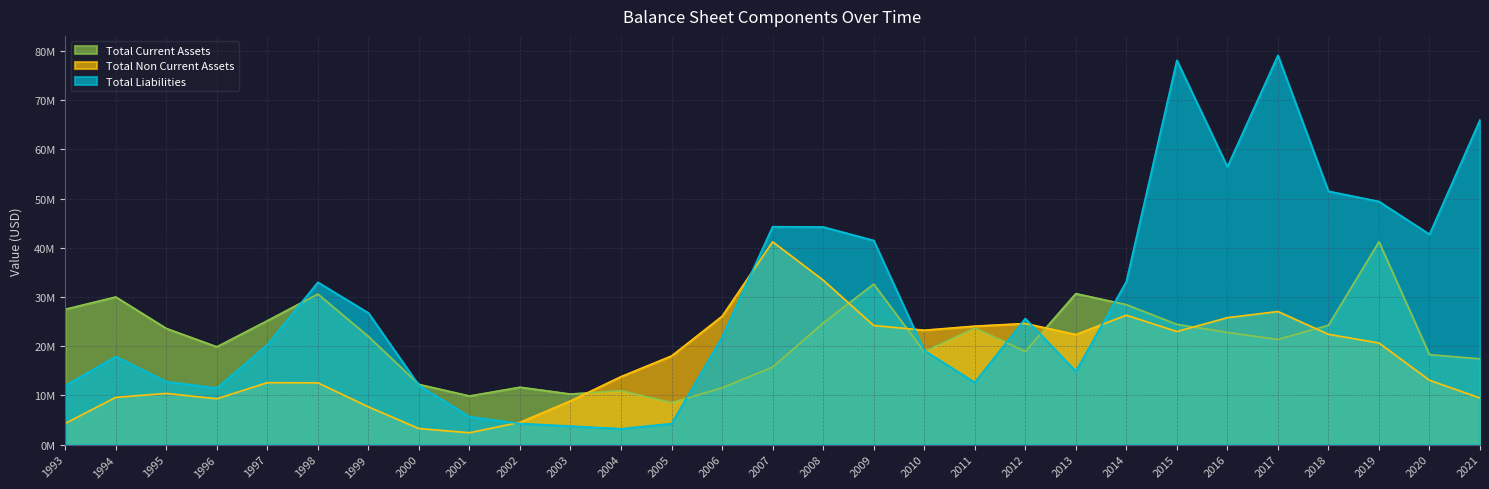

True or false: Total Non Current Assets has a value of 23.0 at 2015.

True